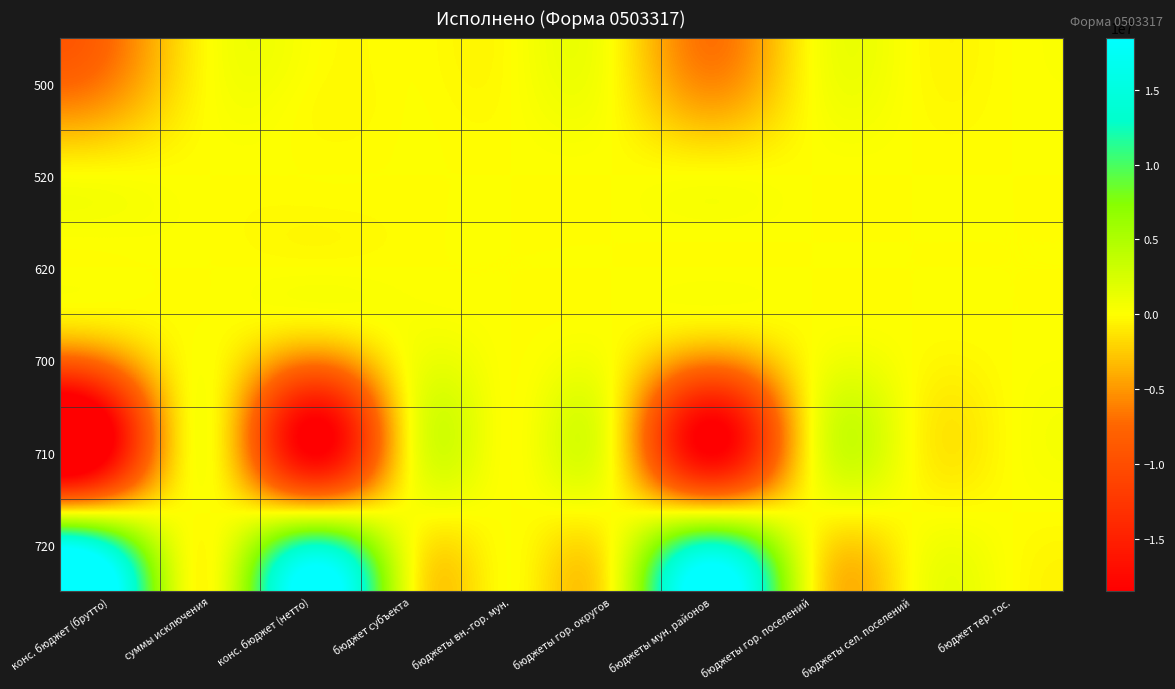

Which category has the lowest value across all series?

конс. бюджет (брутто)